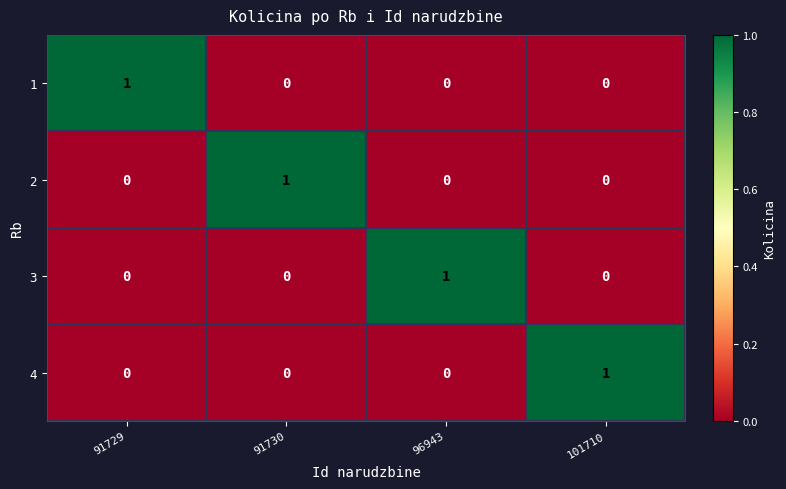

At how many categories does at least one series exceed 0?

4